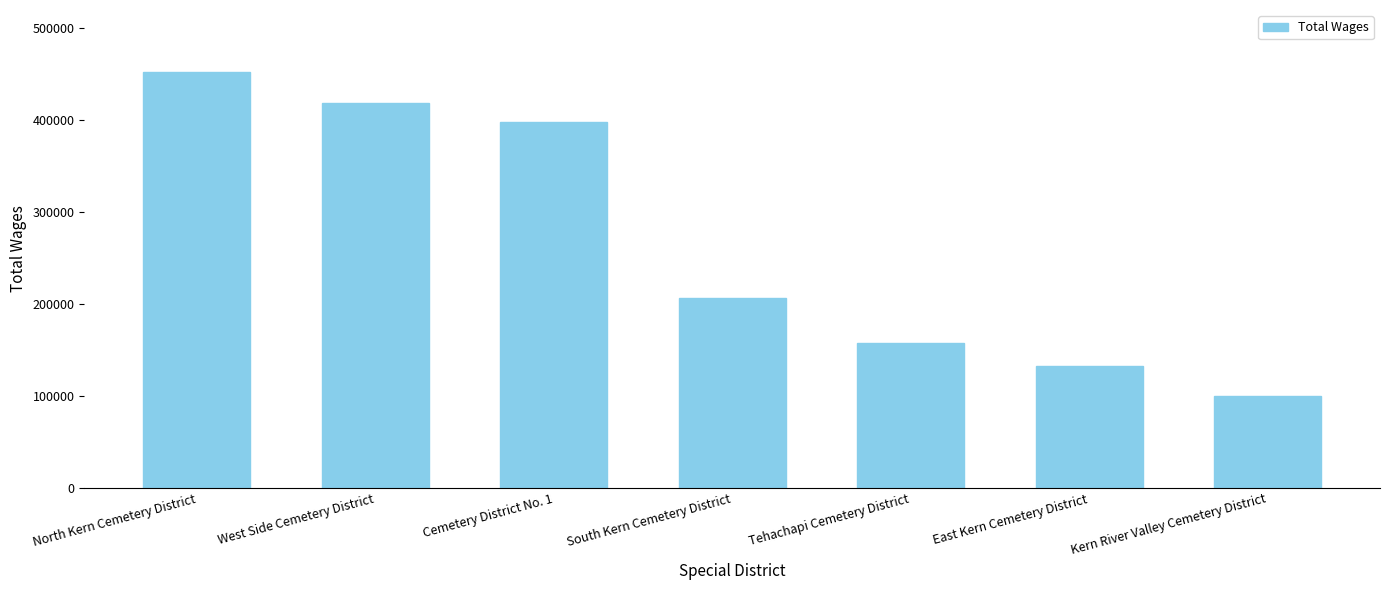

True or false: the data shows 417990 at West Side Cemetery District.

True